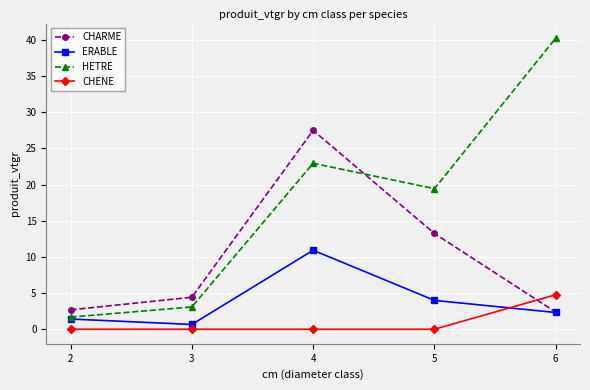

How many interior local peaks does the HETRE series have?

1